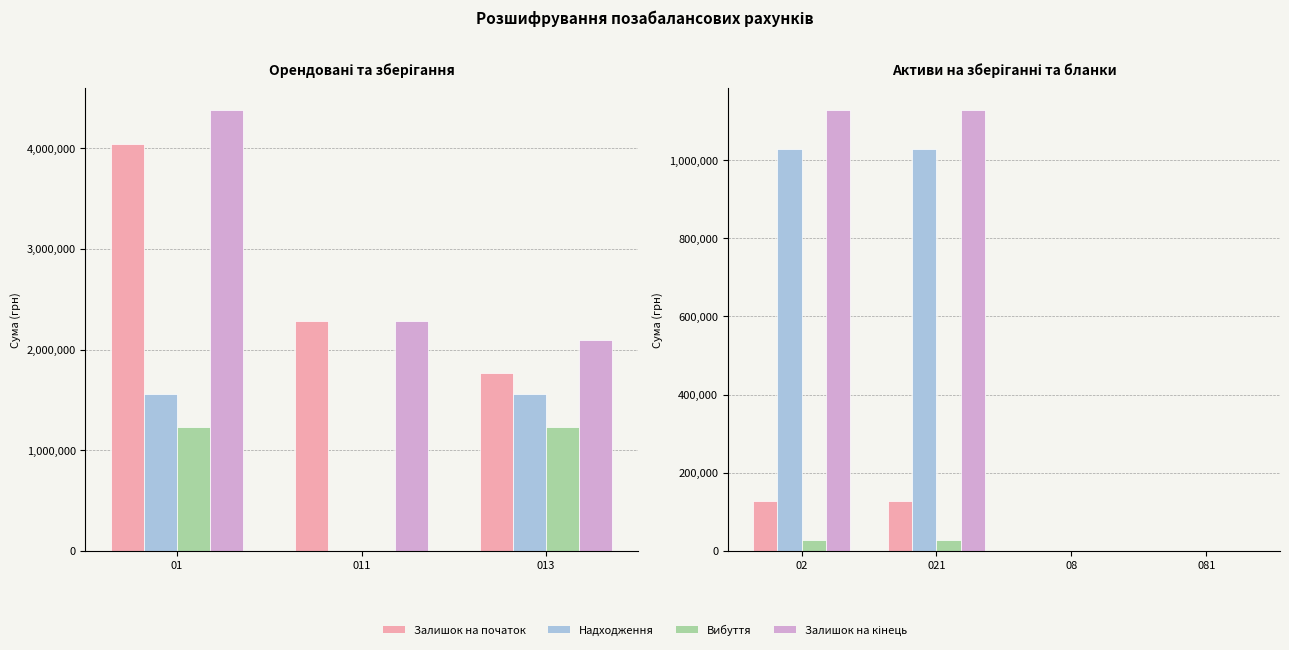

How many groups of bars are there?

4